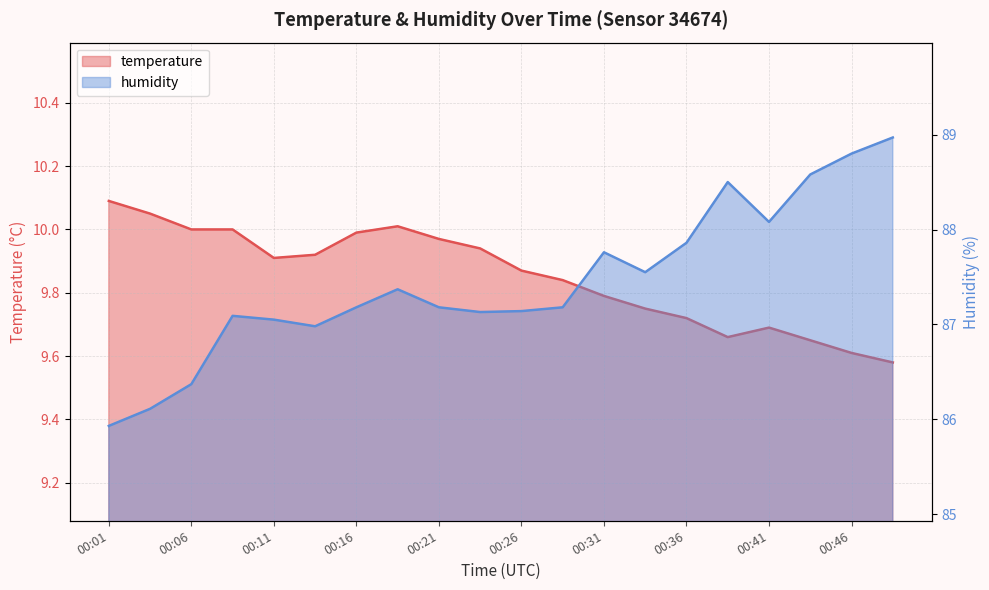

True or false: humidity has a value of 116.7 at 00:01.

False